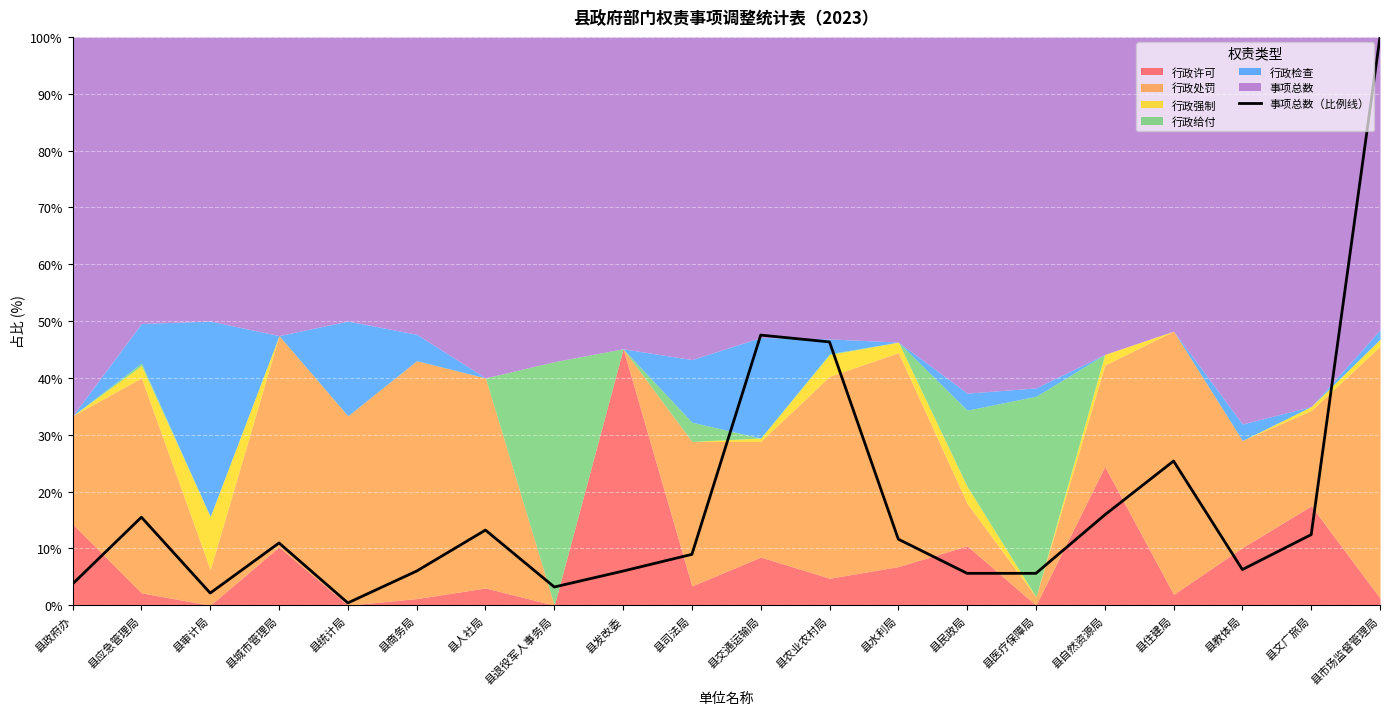

Where does the data first go above 10?

县应急管理局